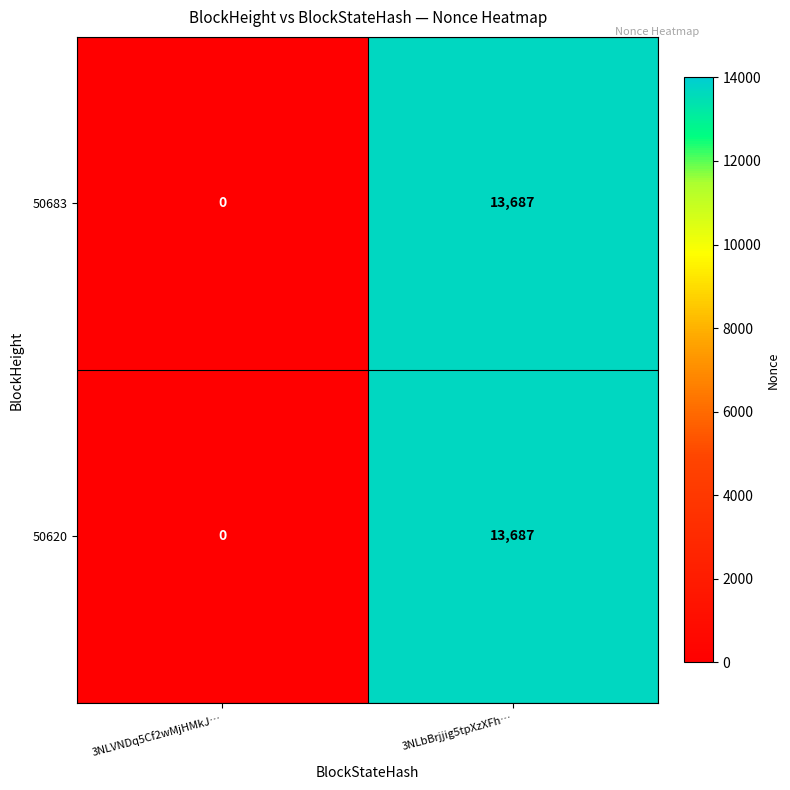

Is it true that 50620 equals 0 at 3NLVNDq5Cf2wMjHMkJ…?

True